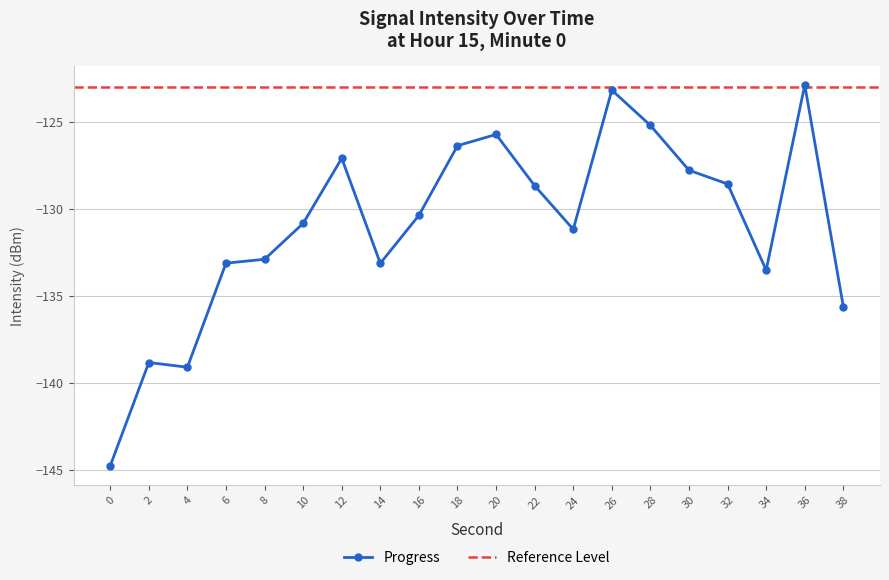

True or false: the data has more than 2 interior local peaks.

True